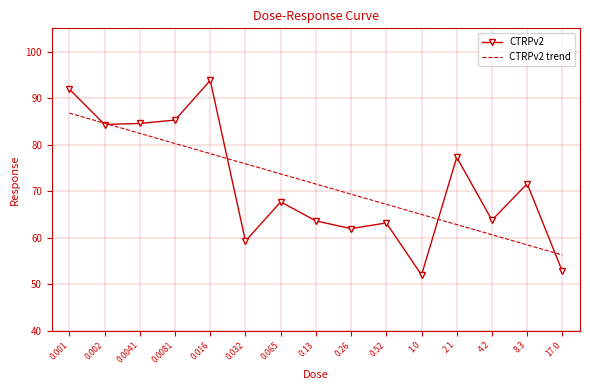

Rank the series by their maximum value, from highest to lowest.

CTRPv2, CTRPv2 trend